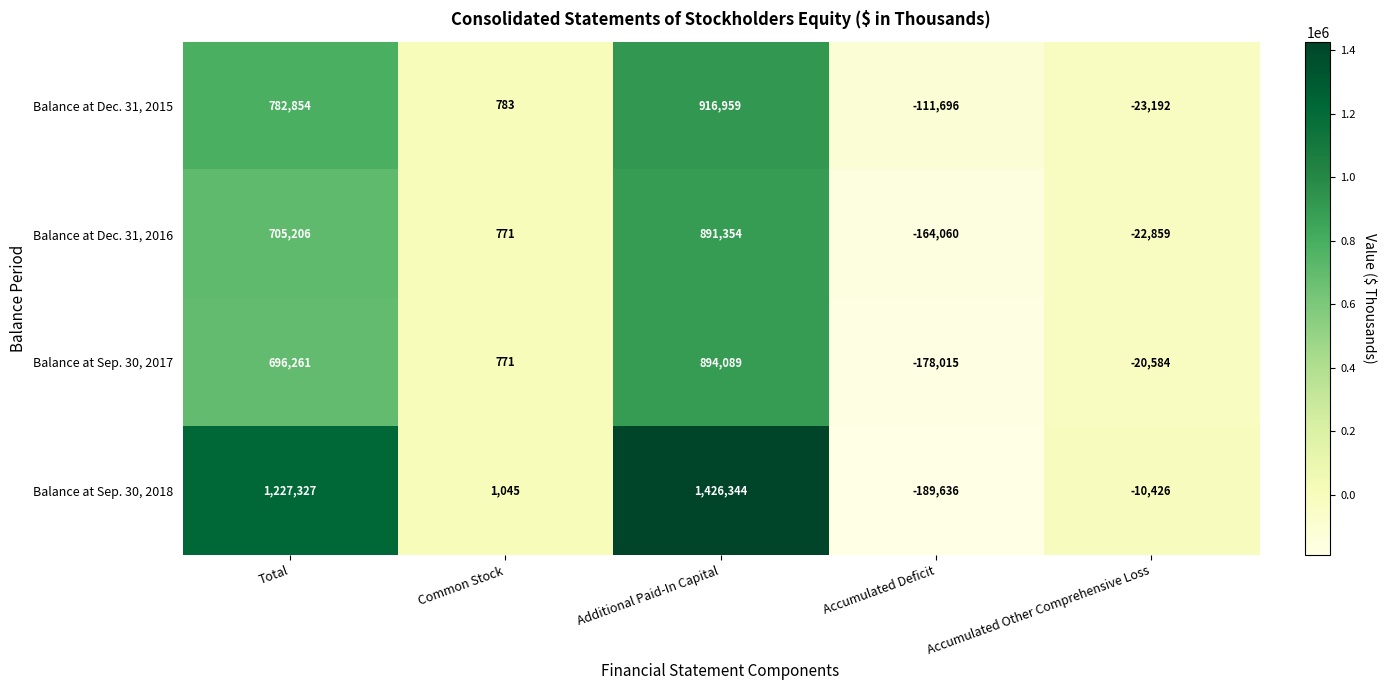

List the series in order of their peak value, lowest first.

Balance at Dec. 31, 2016, Balance at Sep. 30, 2017, Balance at Dec. 31, 2015, Balance at Sep. 30, 2018